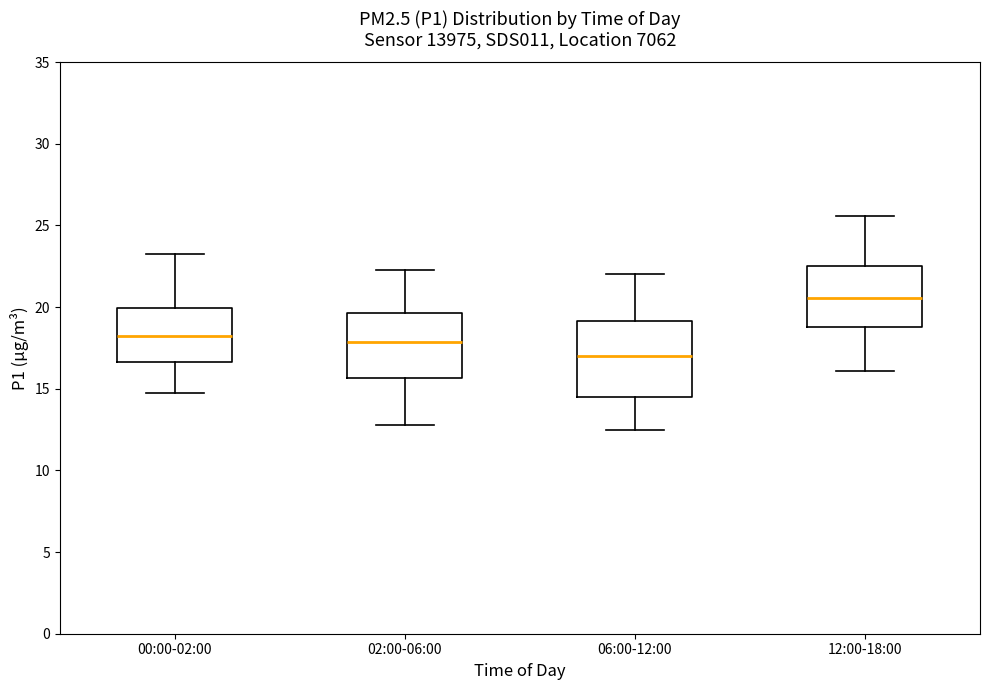

Where is the lower edge of the box for 12:00-18:00 on the y-axis? The values are not printed on the chart, so give them approximately, as read against the axis.

19.0